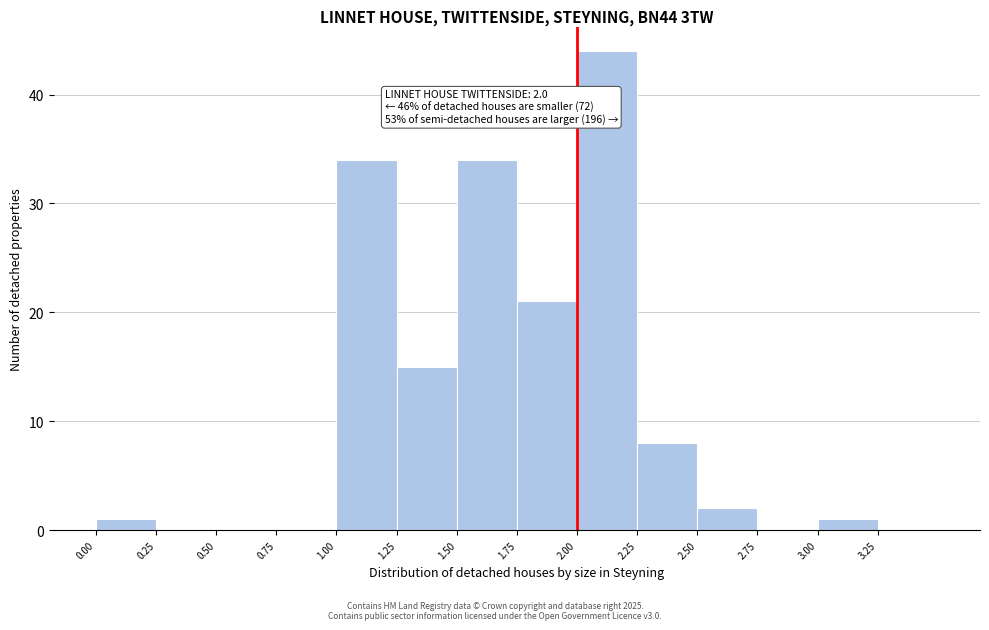

Which range on the x-axis has the tallest bar?

2.00 to 2.25